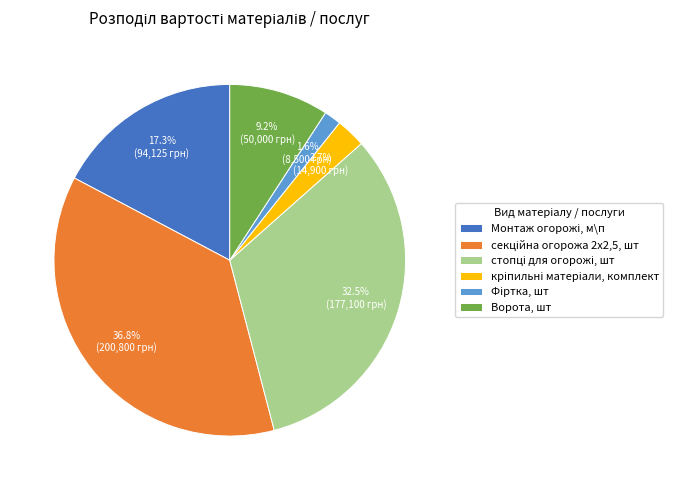

Is there any slice that represents more than half of the pie?

No